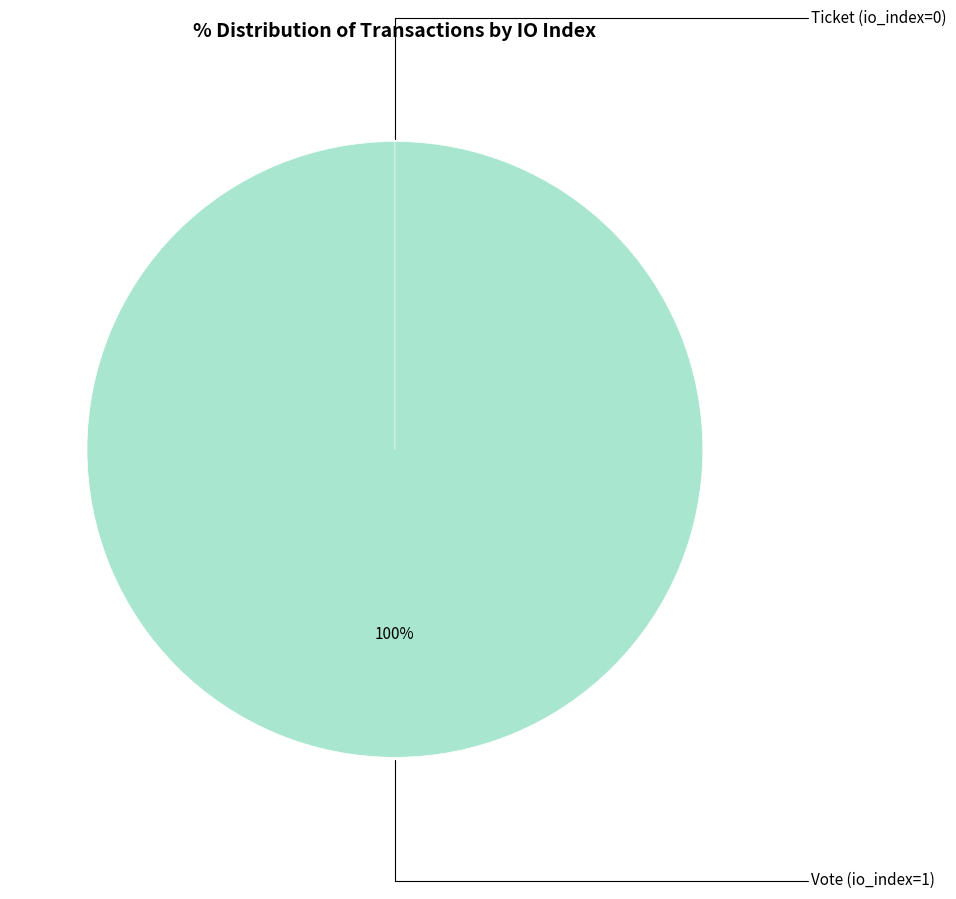

Which slice is the largest?

Vote (io_index=1)